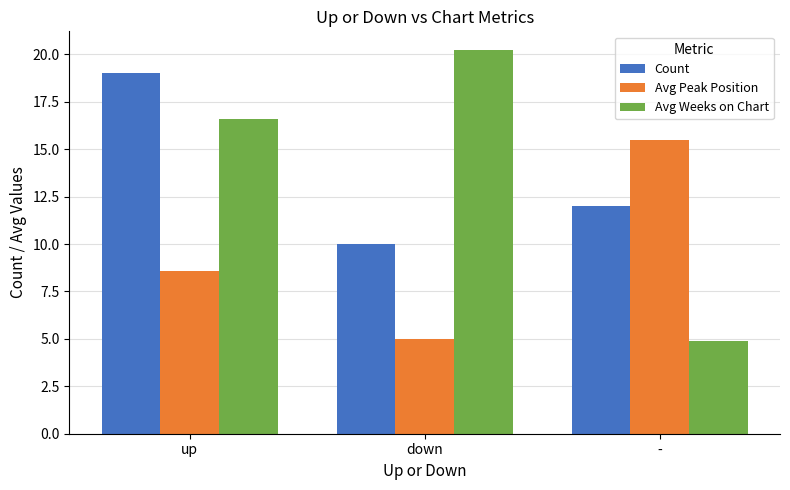

What position from the left is down?

2